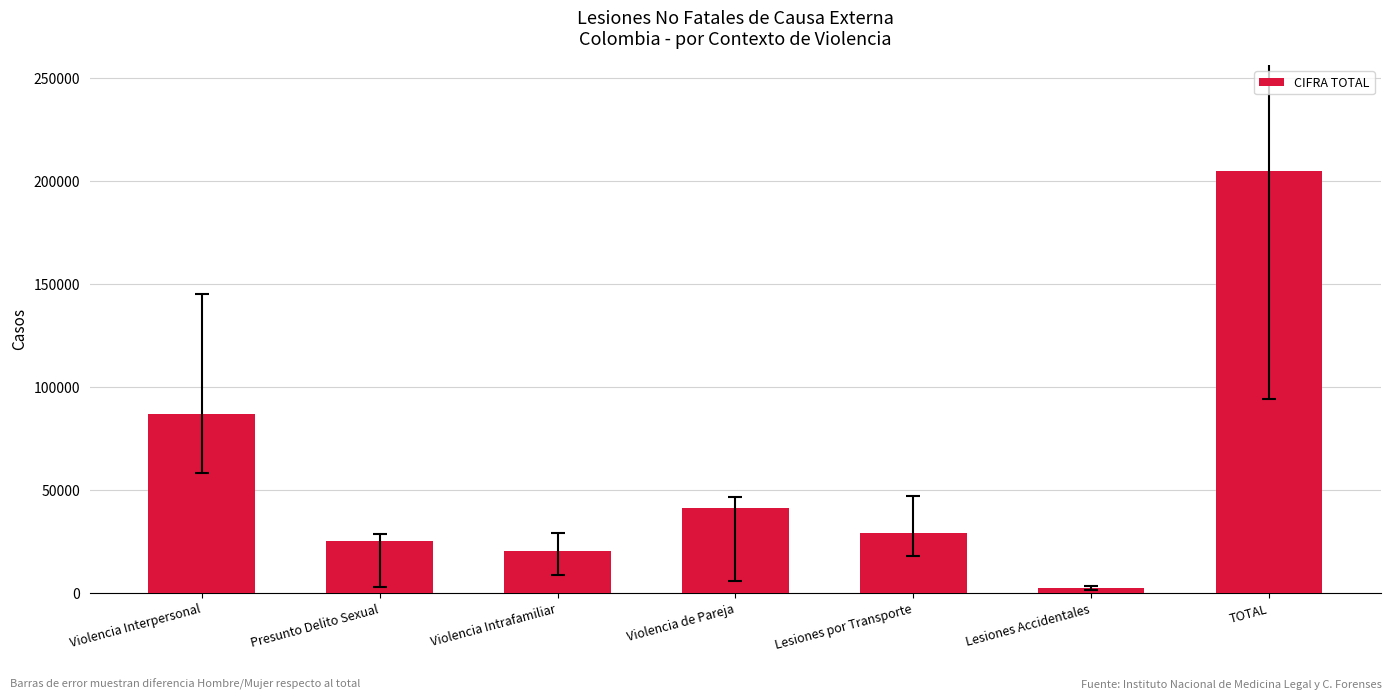

At which label is the value closest to 103622?

Violencia Interpersonal